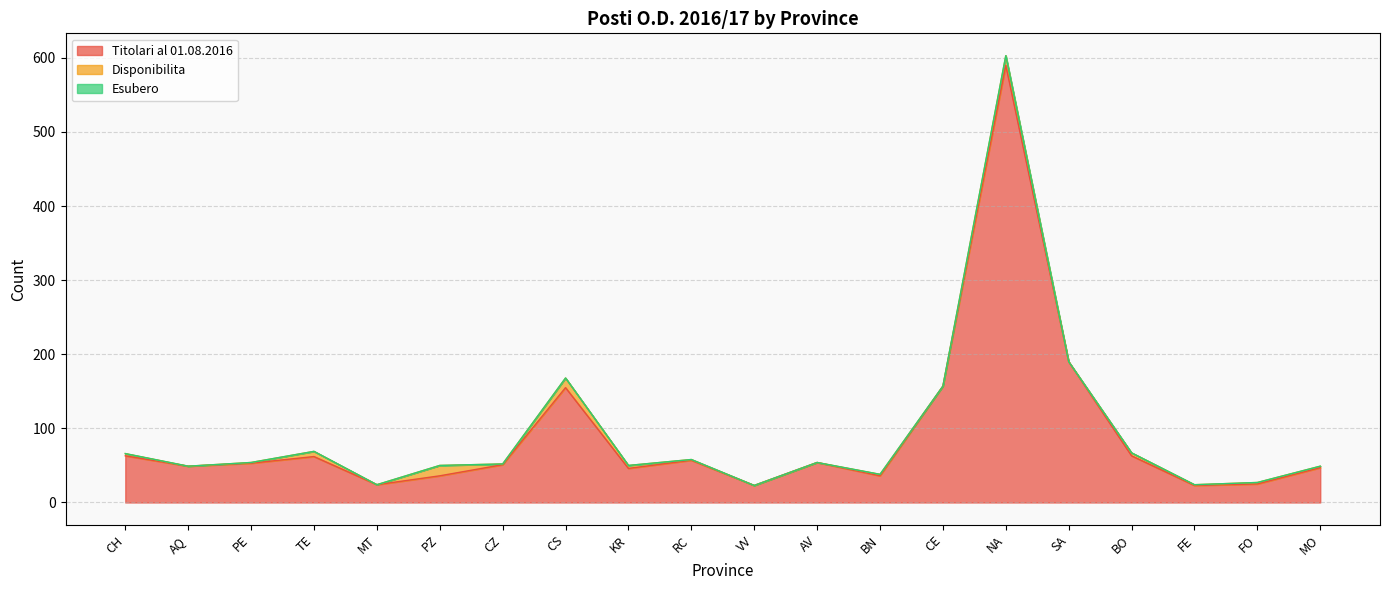

How many distinct data groups are displayed?

3